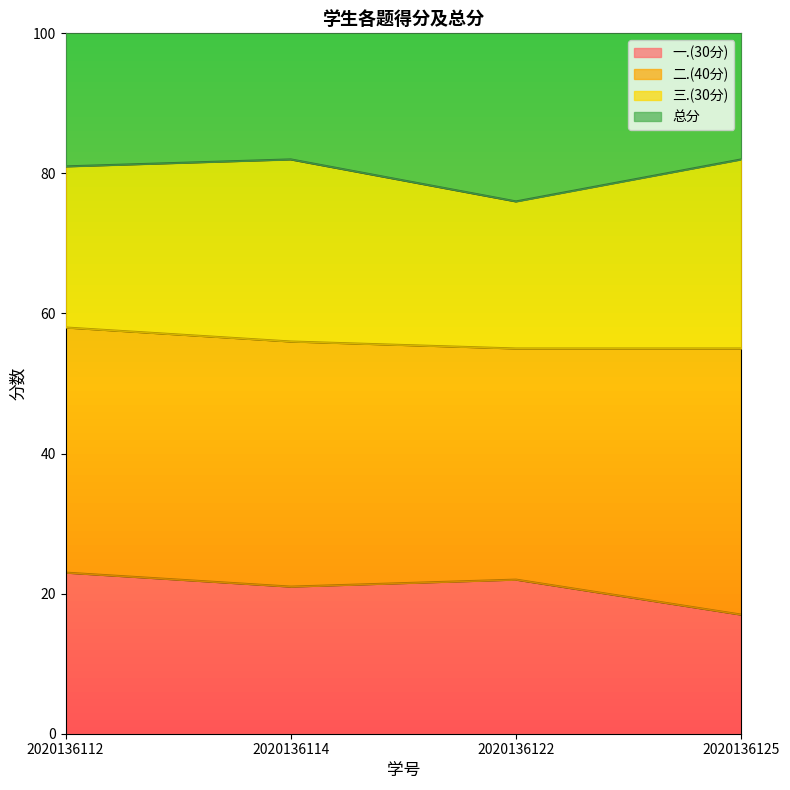

Is it true that 一.(30分) equals 22 at 2020136122?

True